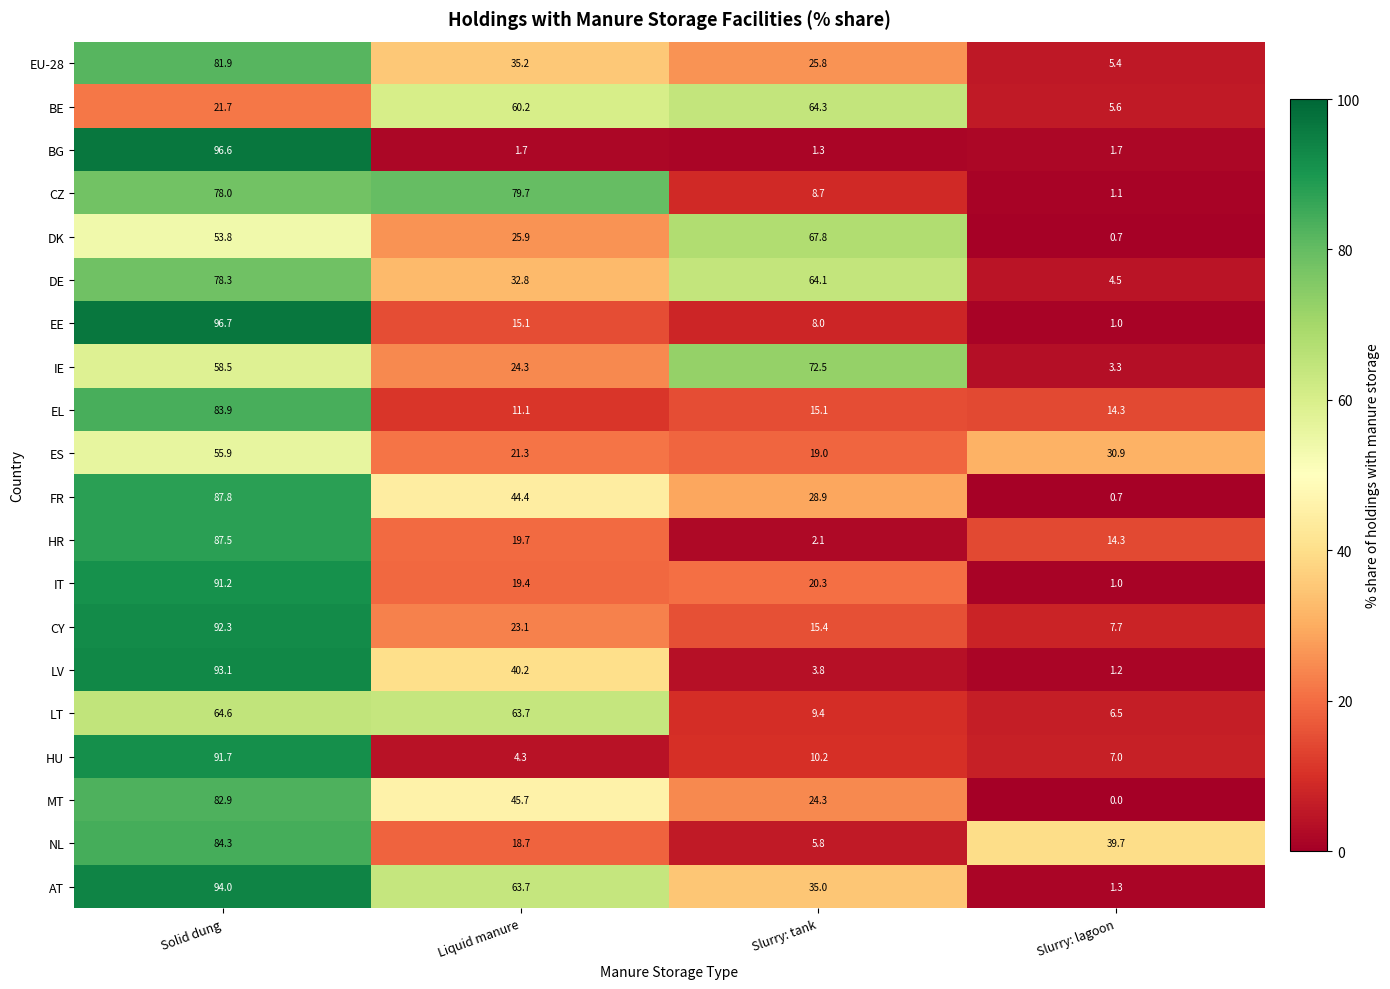

At which label does IE first exceed 58?

Solid dung